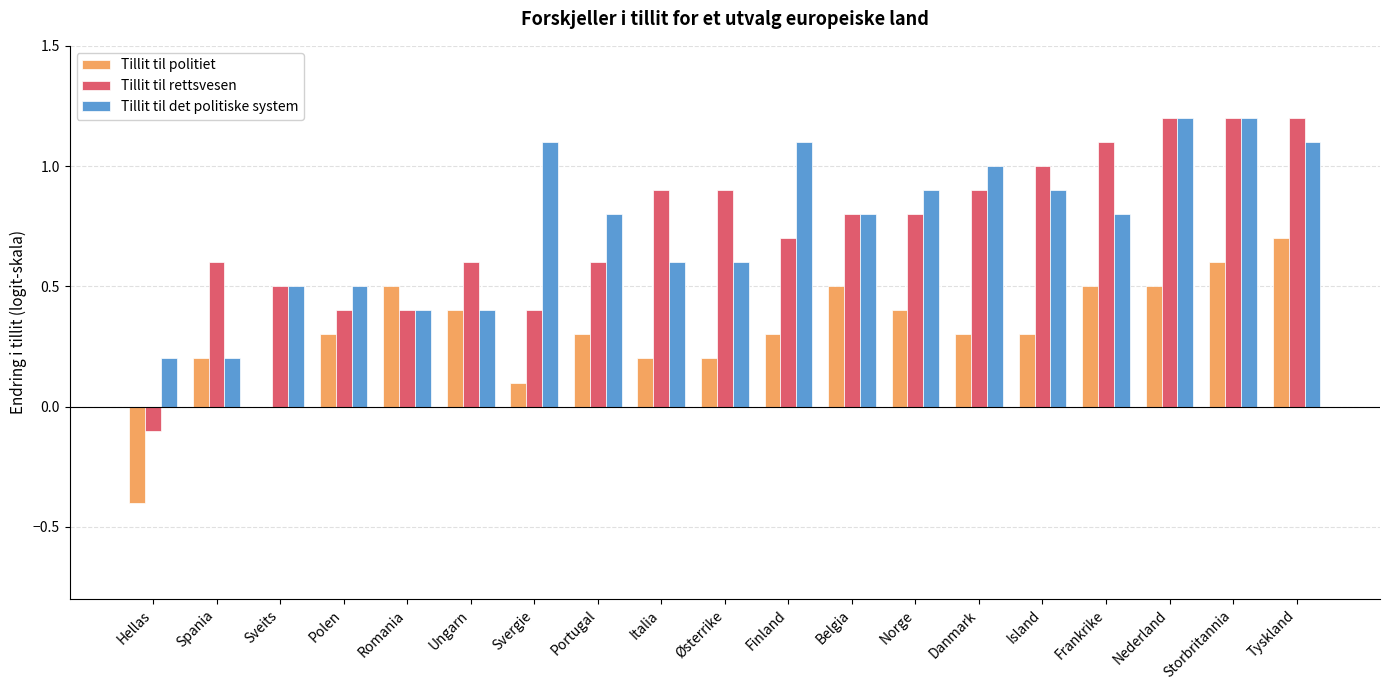

What is the total value across all series at Spania?

1.0